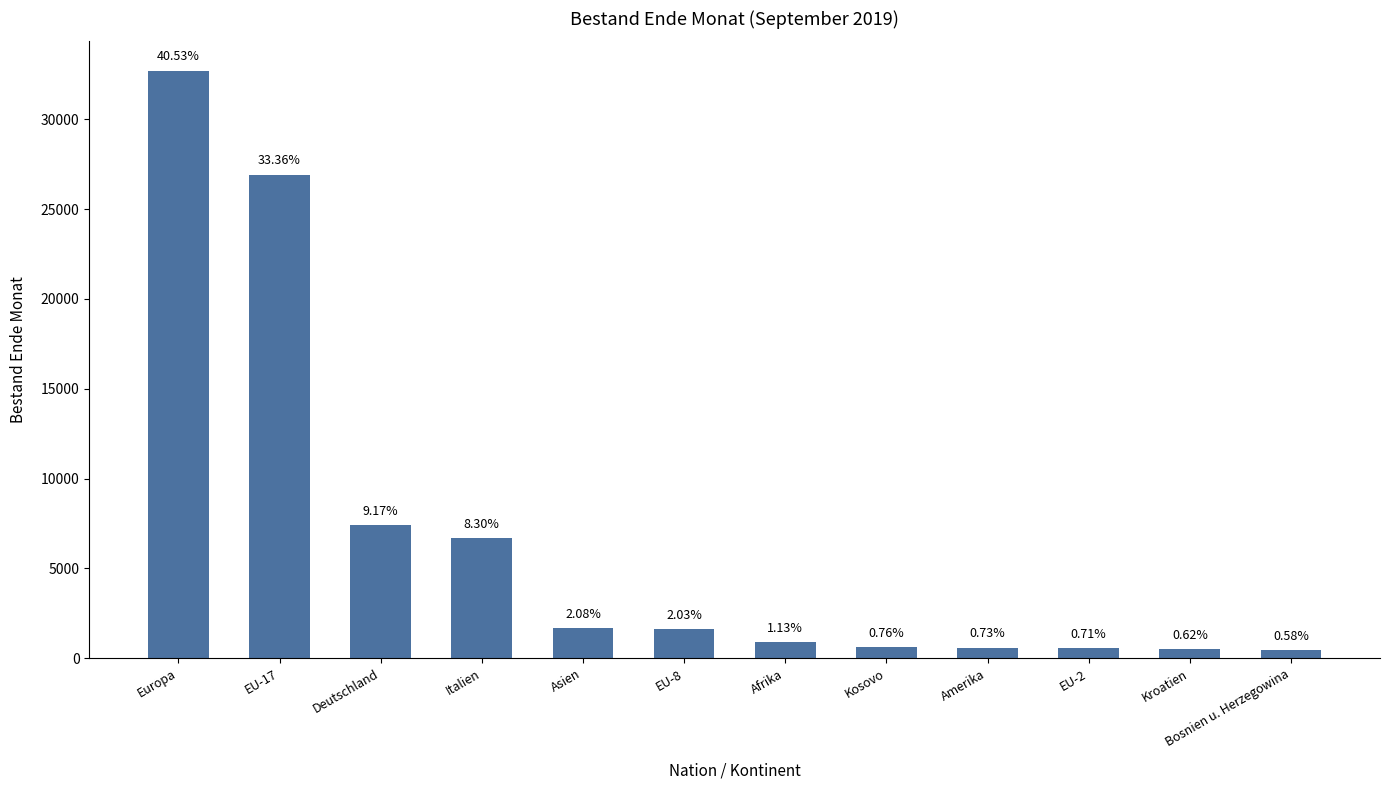

What is the value of the 3rd bar from the left?

7401